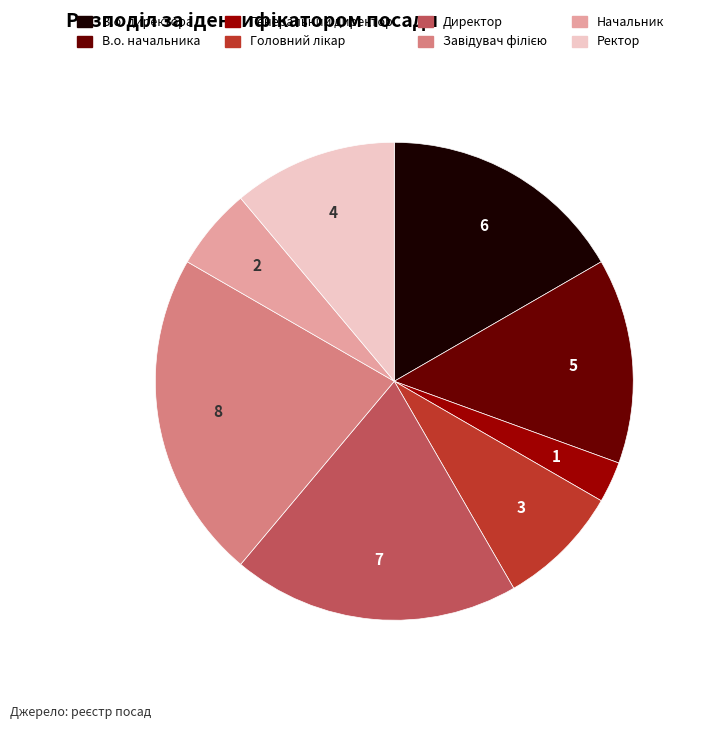

What is the smallest slice in the pie chart?

Генеральний директор